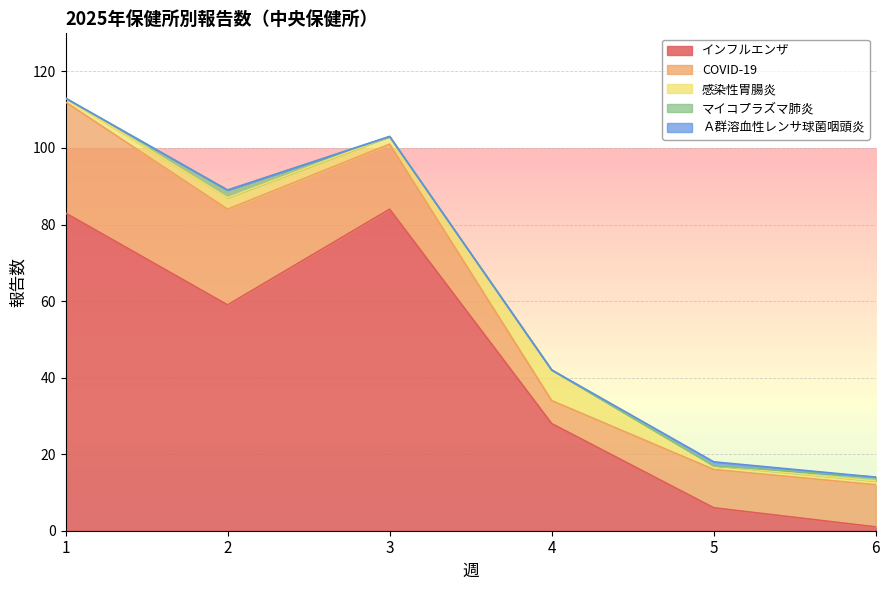

At which category does the chart reach its peak across all series?

3